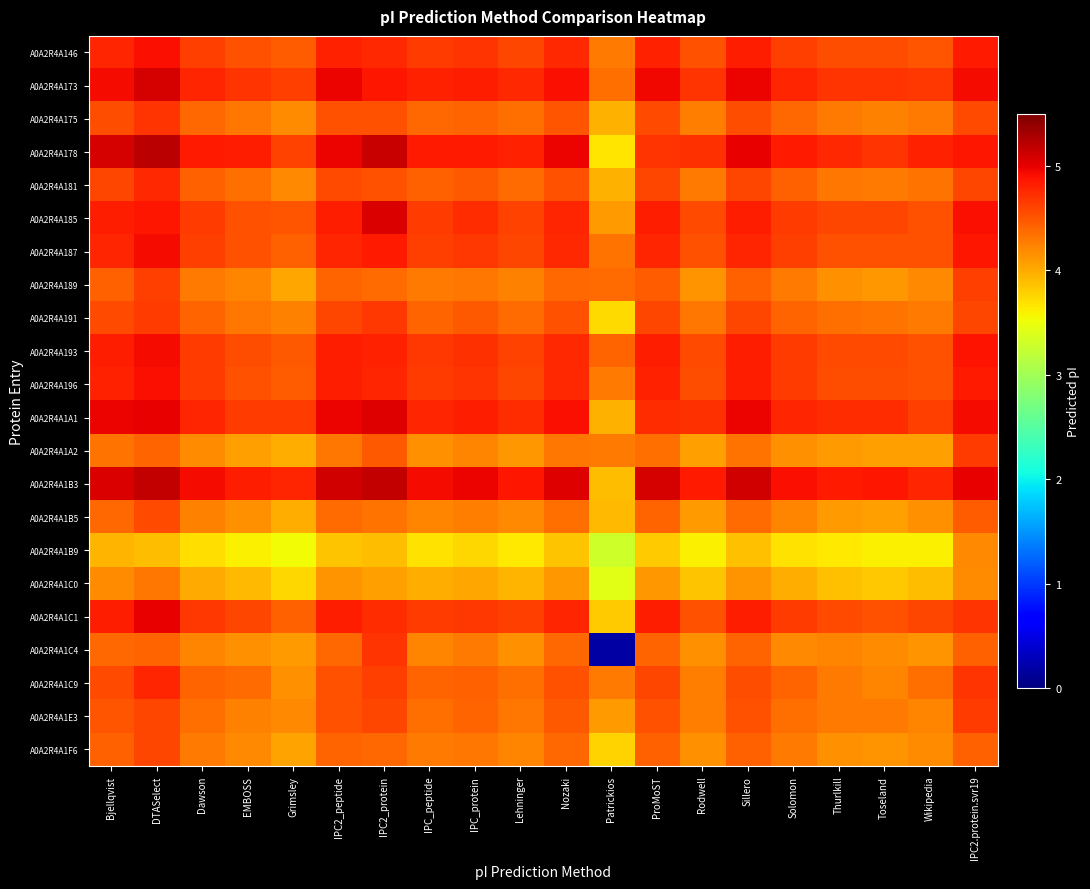

What is the spread (max minus min) of values at Patrickios?

4.2